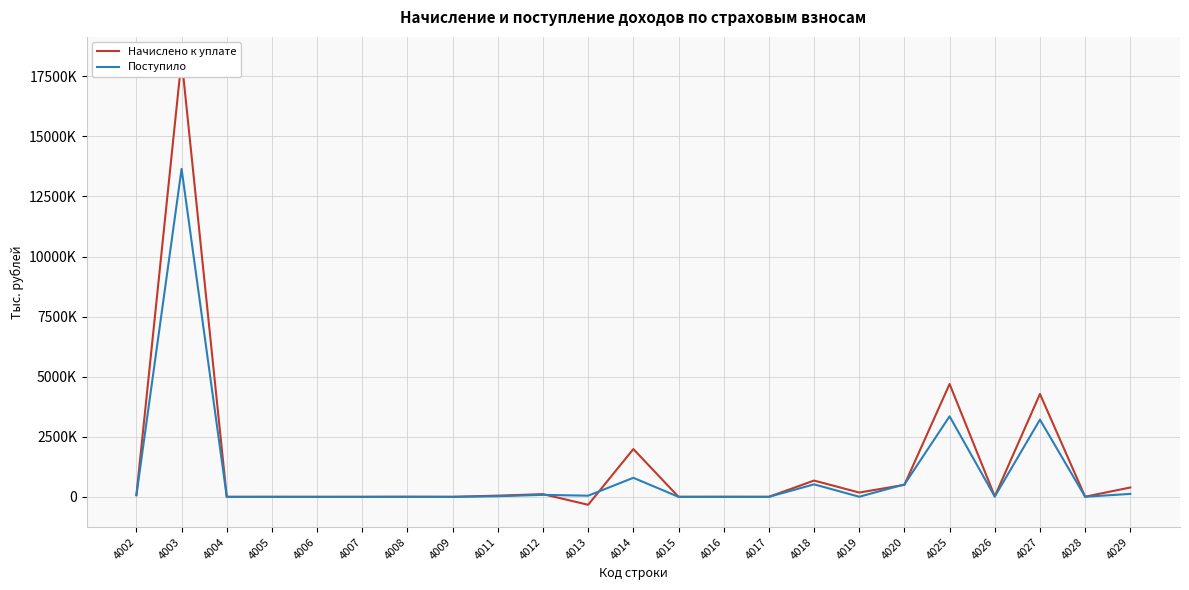

At which label is Начислено к уплате closest to 8941651?

4025